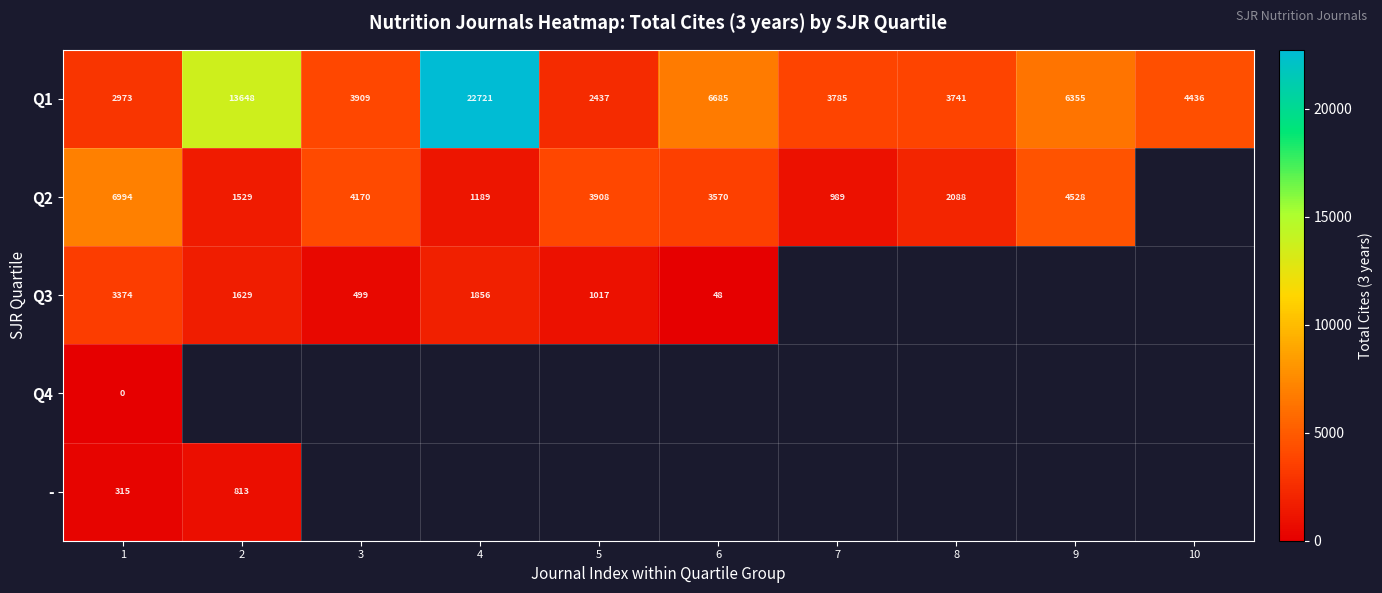

Is it true that Q1 equals 10683.8 at 9?

False